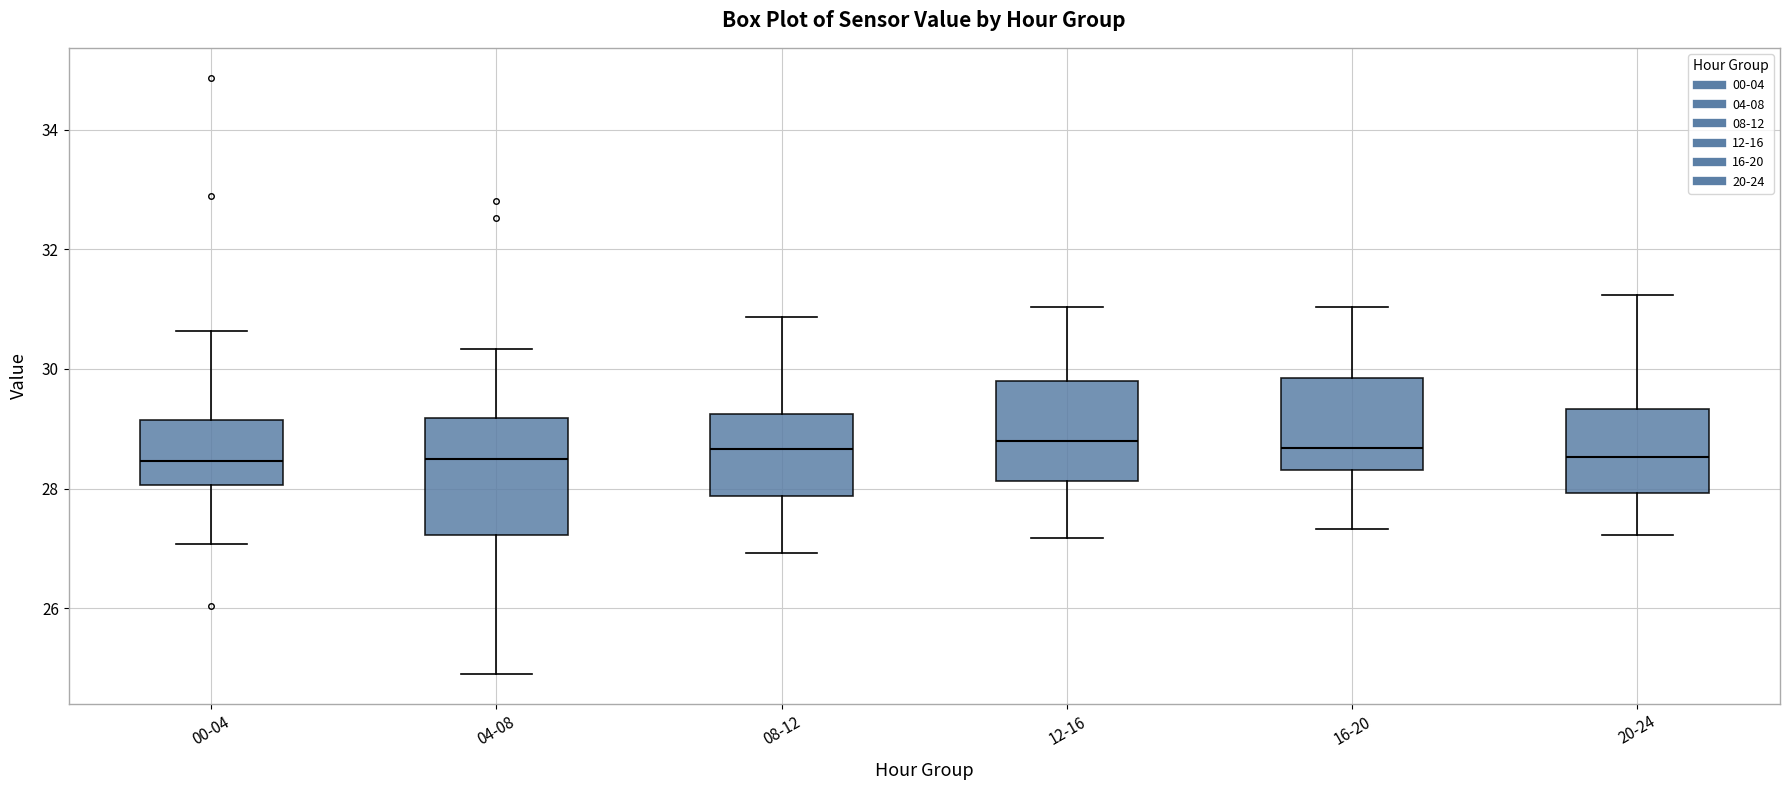

Where is the lower edge of the box for 04-08 on the y-axis? The values are not printed on the chart, so give them approximately, as read against the axis.

27.2